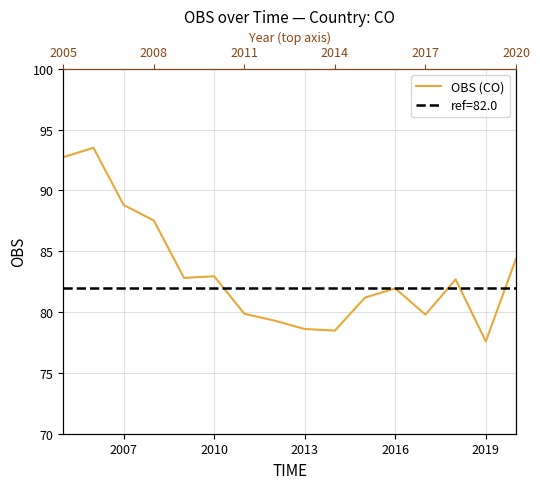

True or false: the data shows 148.9 at 2013.

False